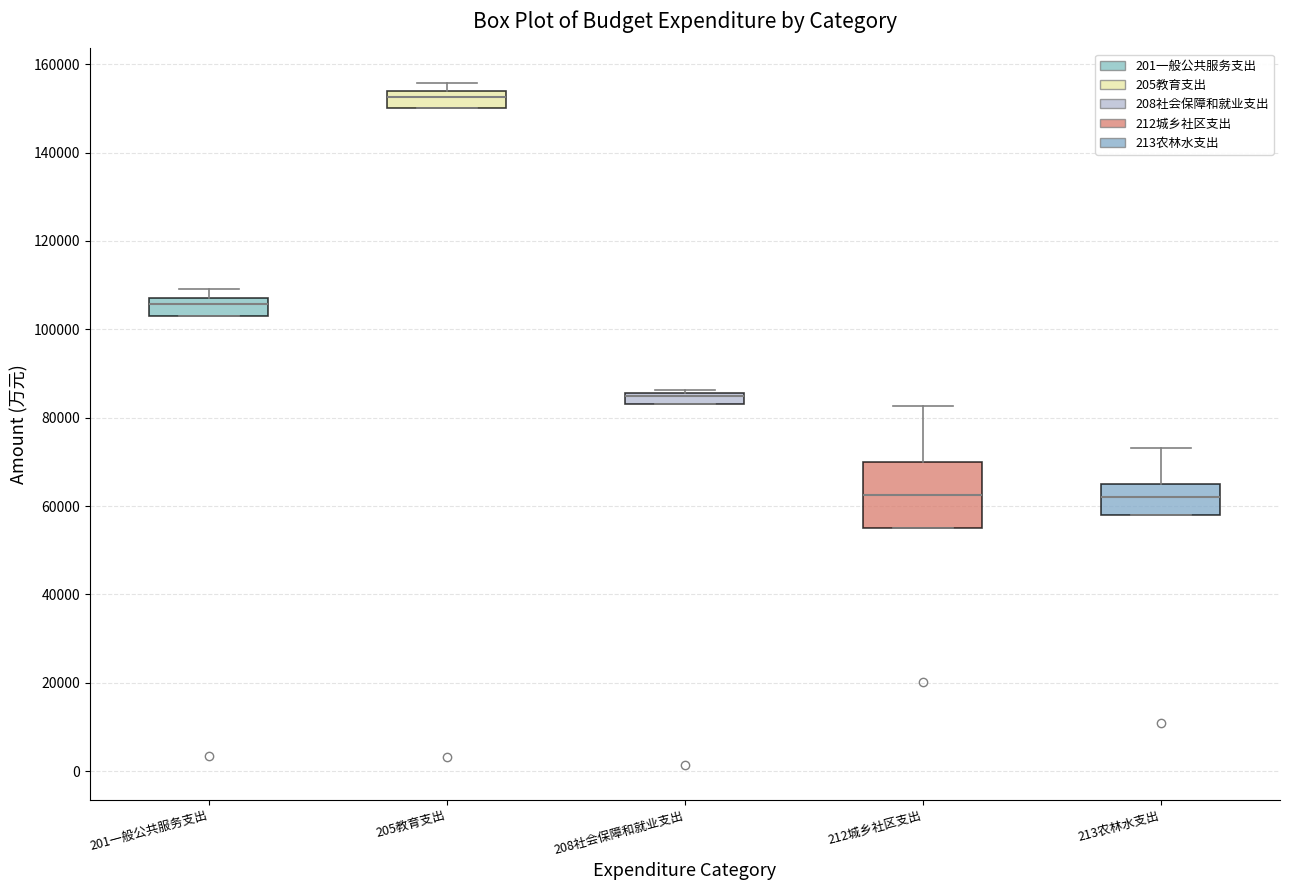

Which box is the tallest, from its lower edge to its upper edge?

212城乡社区支出